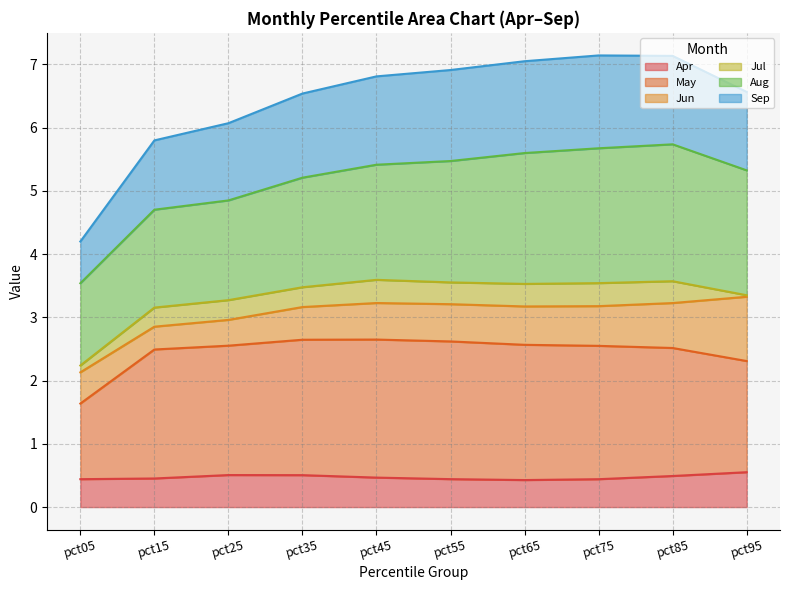

Does the chart display data point markers on the line(s)?

No